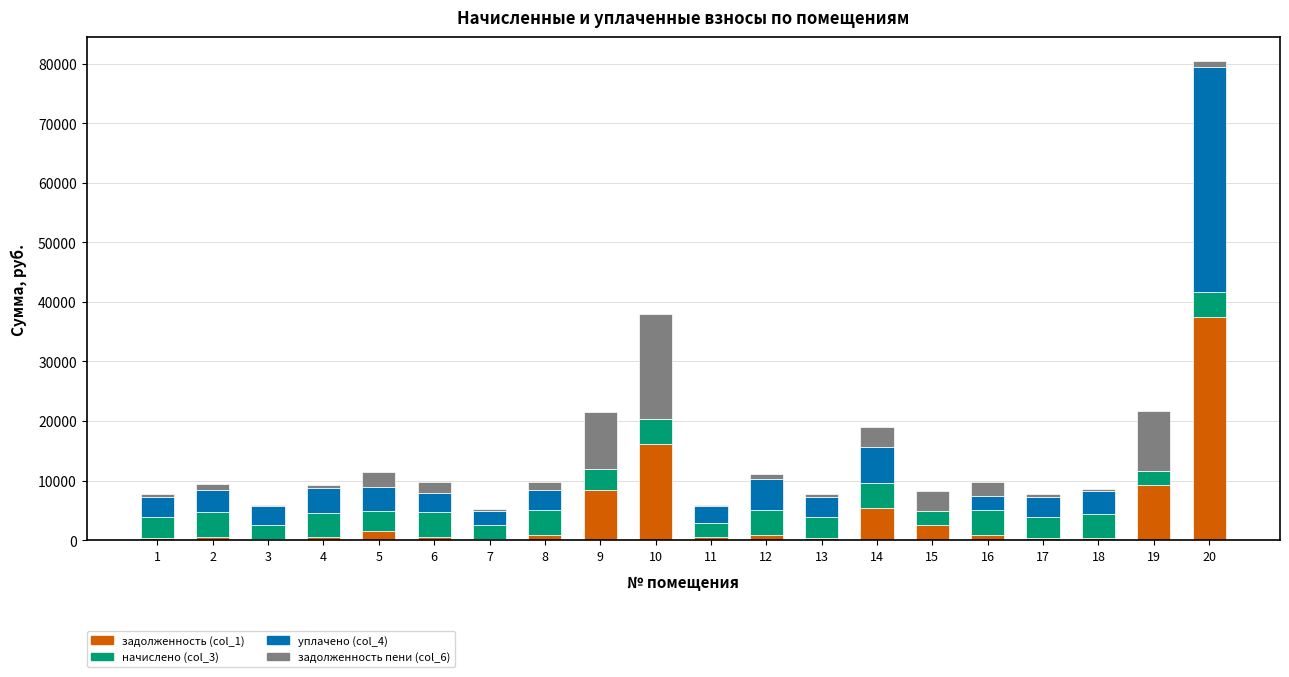

Are the bars horizontal?

No